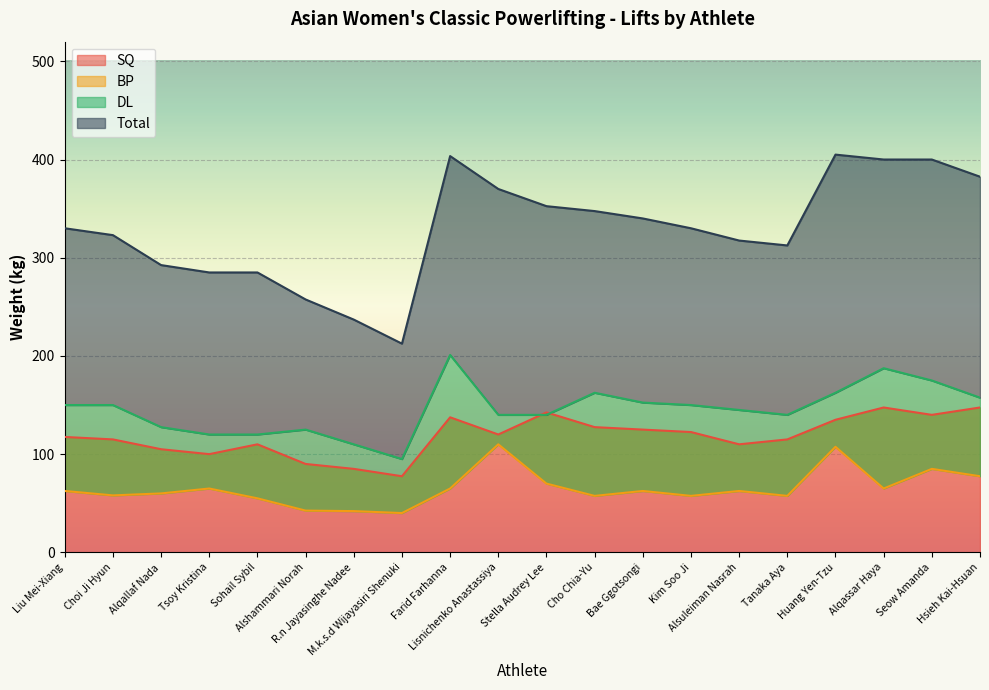

At which label does BP reach its minimum?

M.k.s.d Wijayasiri Shenuki